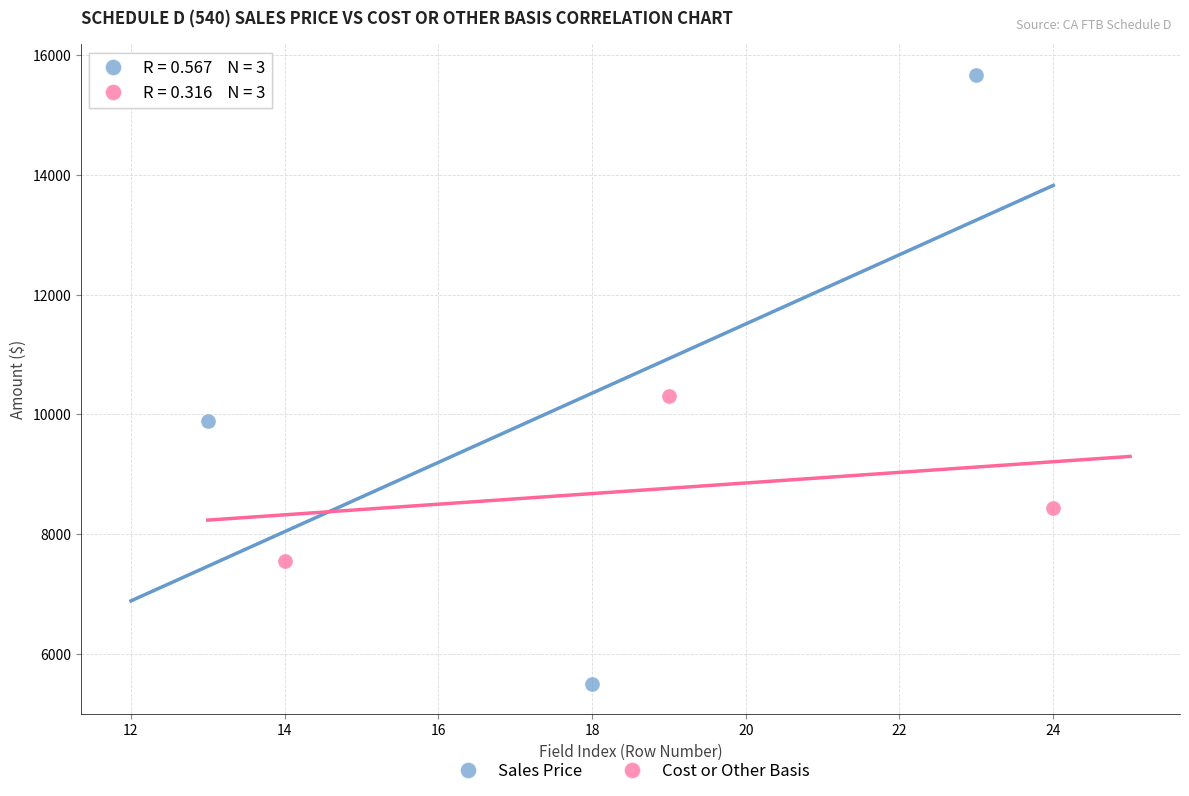

Which series contains the highest Y value?

Sales Price